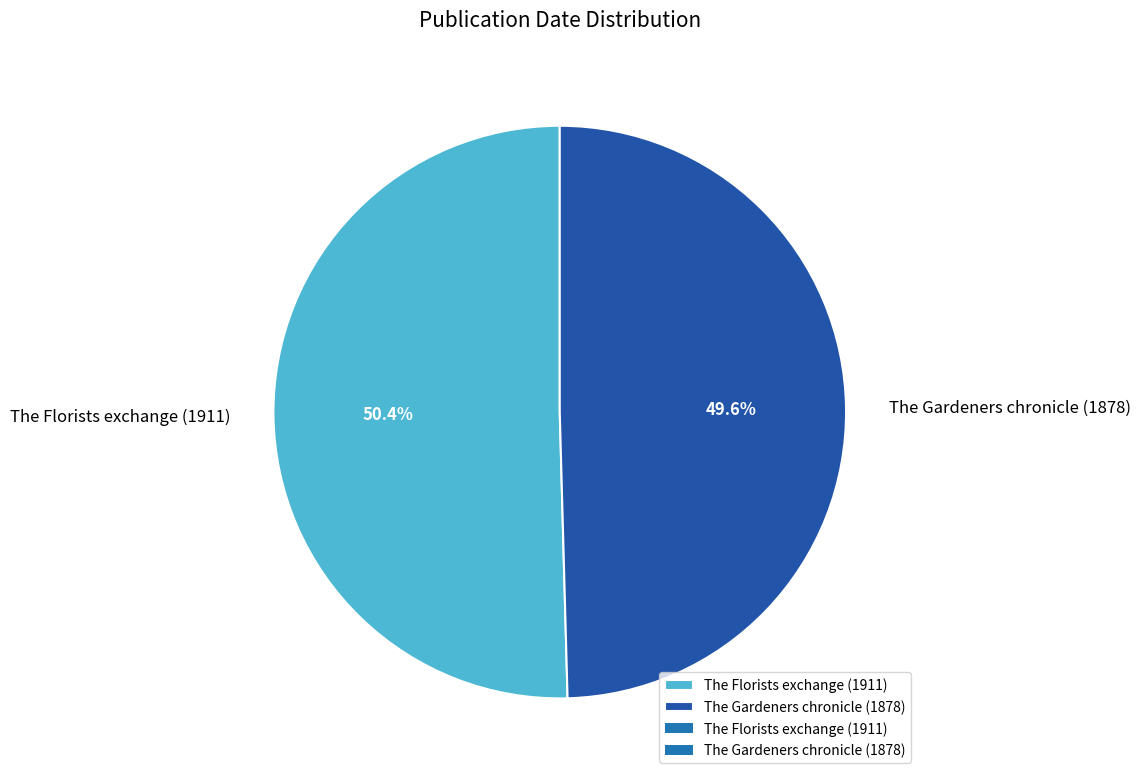

Which has a higher value, The Florists exchange (1911) or The Gardeners chronicle (1878)?

The Florists exchange (1911)